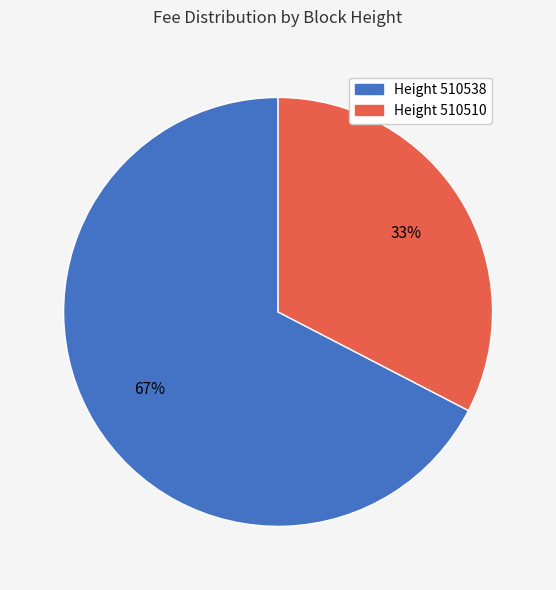

To the nearest percent, what is the average slice percentage?

50%